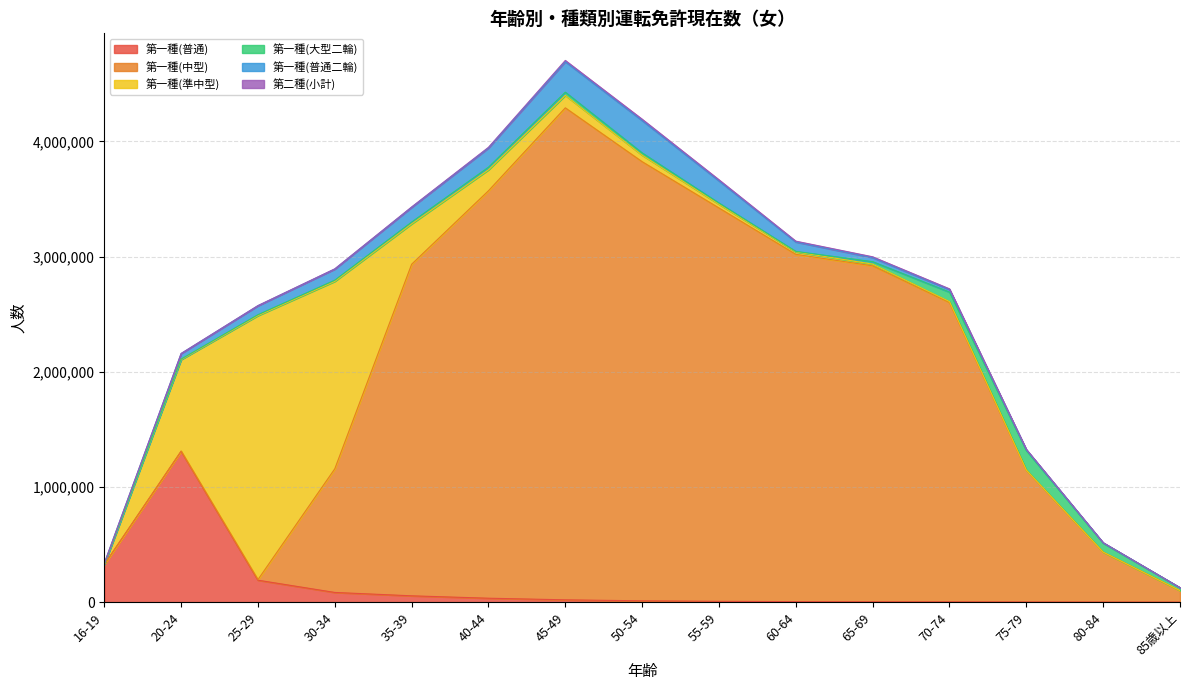

After their last crossing, which series has the higher values: 第一種(普通二輪) or 第一種(準中型)?

第一種(普通二輪)